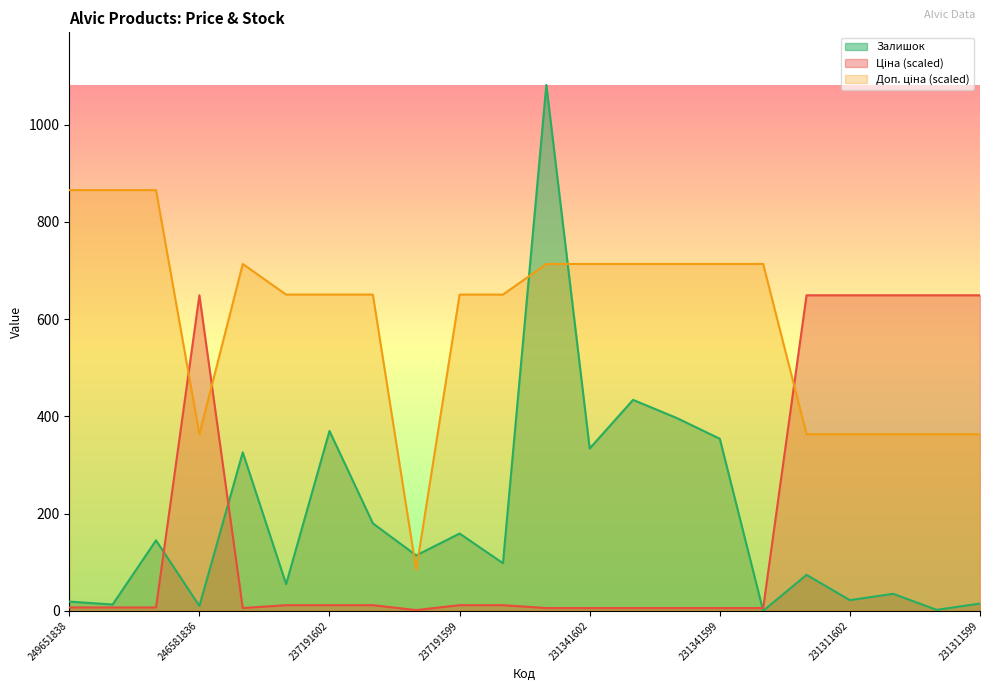

Does the chart display data point markers on the line(s)?

No